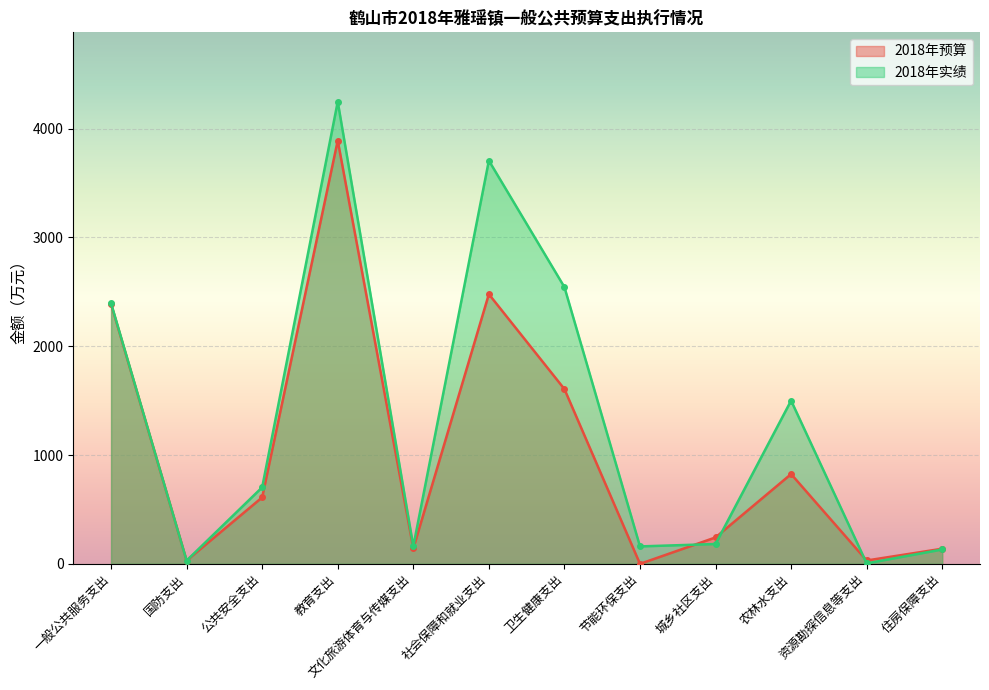

Reading right to left, list all the values displayed in this chart.

2018年预算: 139.0	31.0	825.0	243.0	0.0	1606.0	2478.0	142.0	3890.0	611.0	30.0	2388.0
2018年实绩: 132.1	4.4	1500.0	182.3	160.3	2543.0	3705.5	160.8	4247.1	703.4	30.0	2395.0